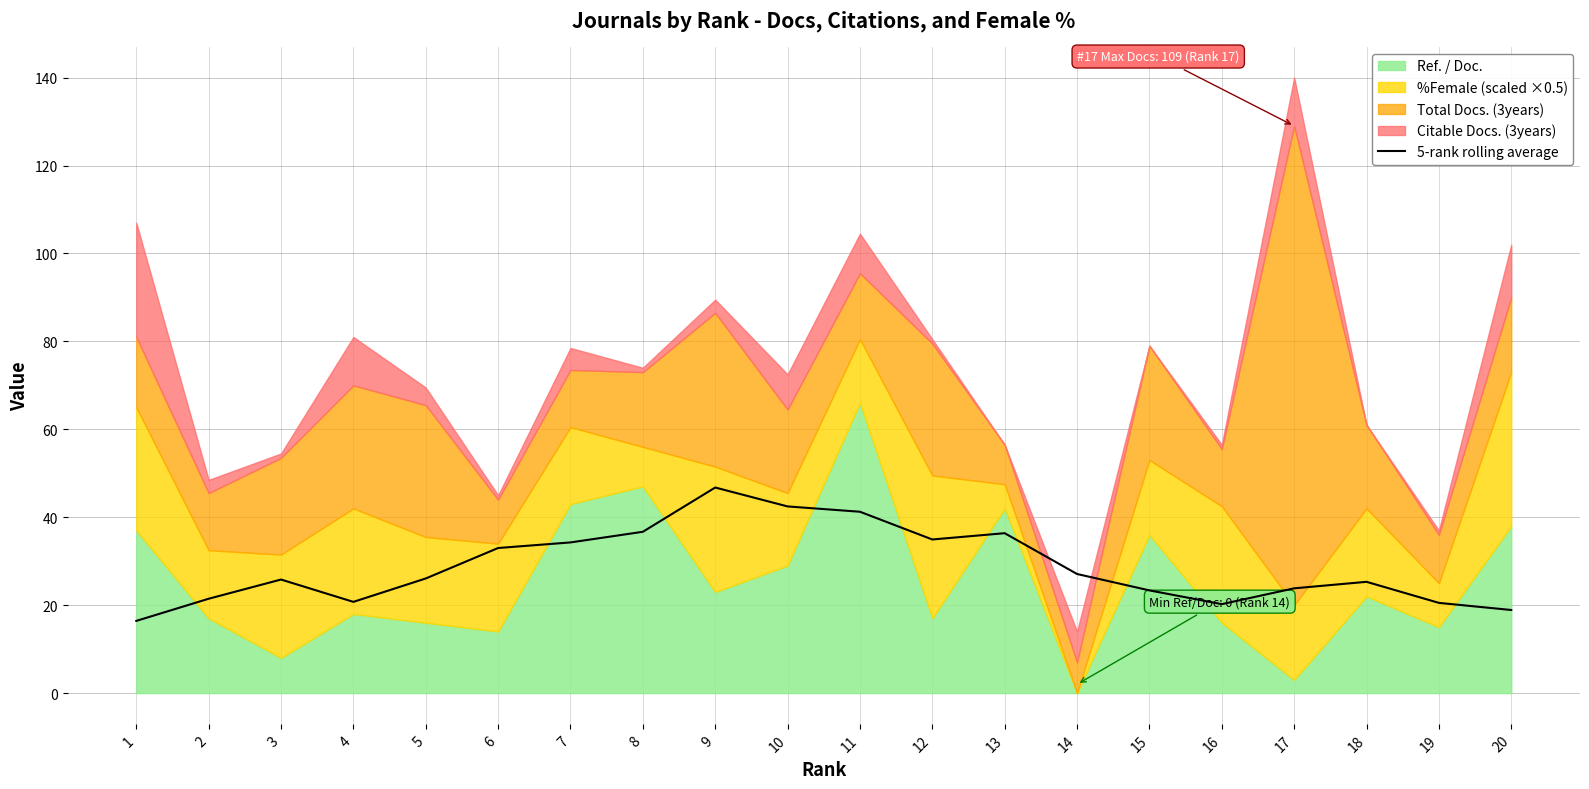

Is it true that 5-rank rolling average equals 12.7 at 4?

False